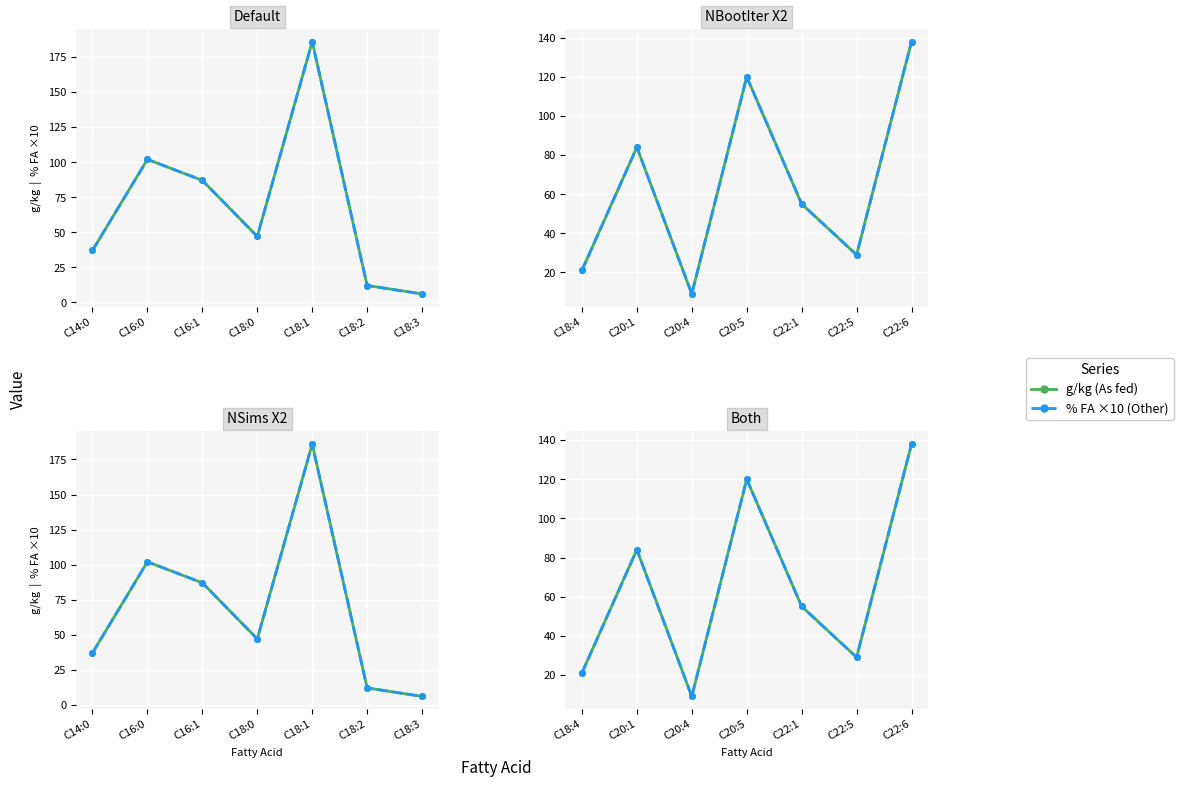

Where does the % FA ×10 (Other) series first go above 55?

C20:1